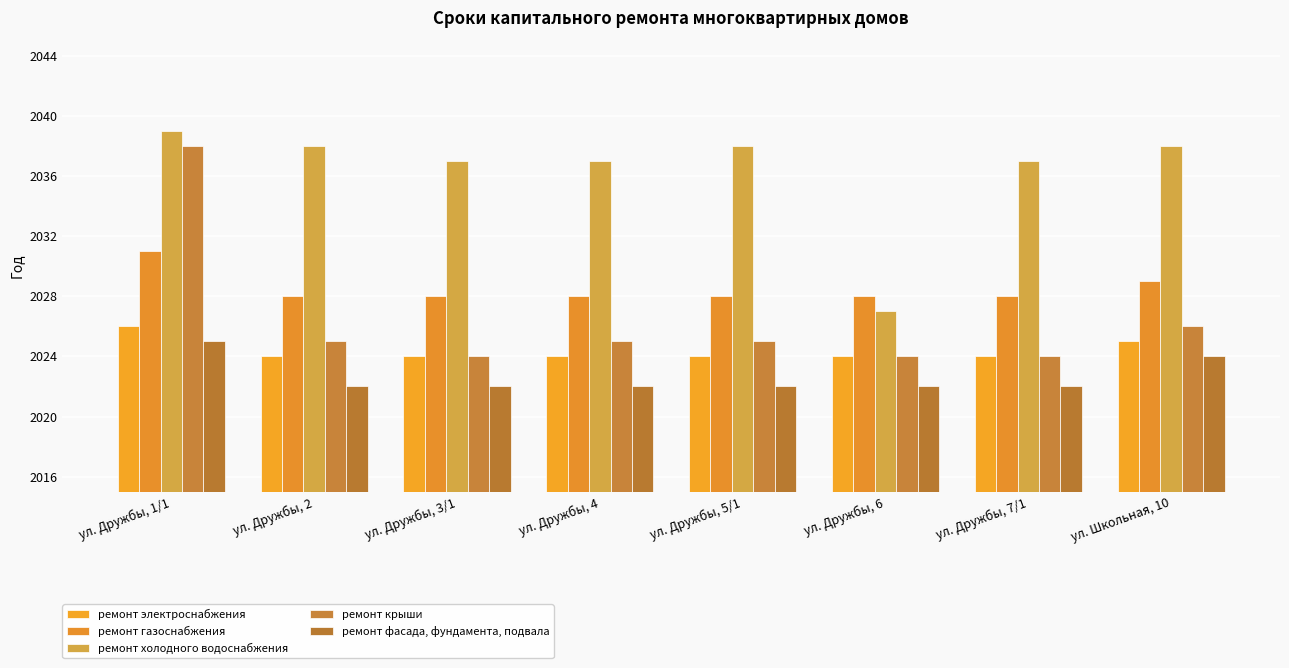

What is the greatest value displayed?

2039